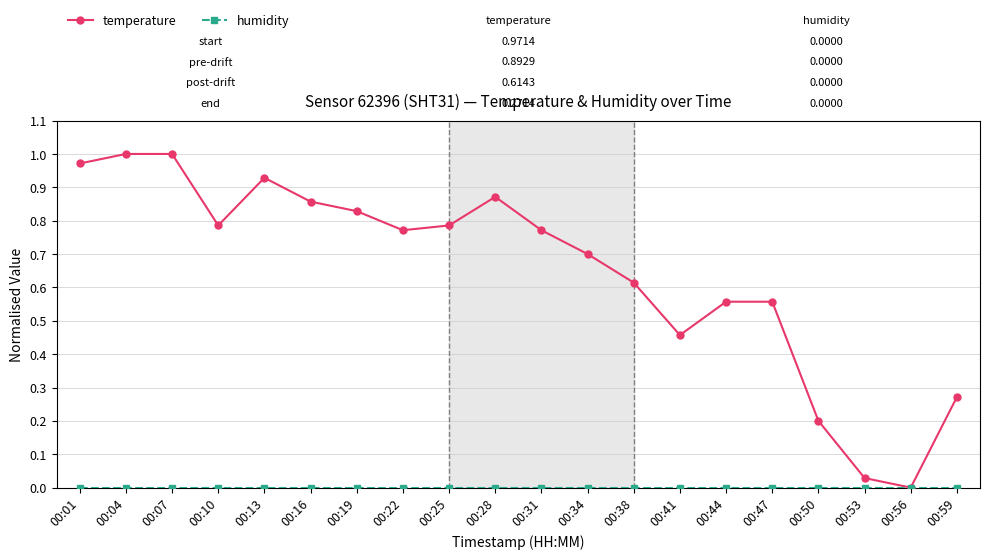

How many values in the temperature series exceed 0?

19